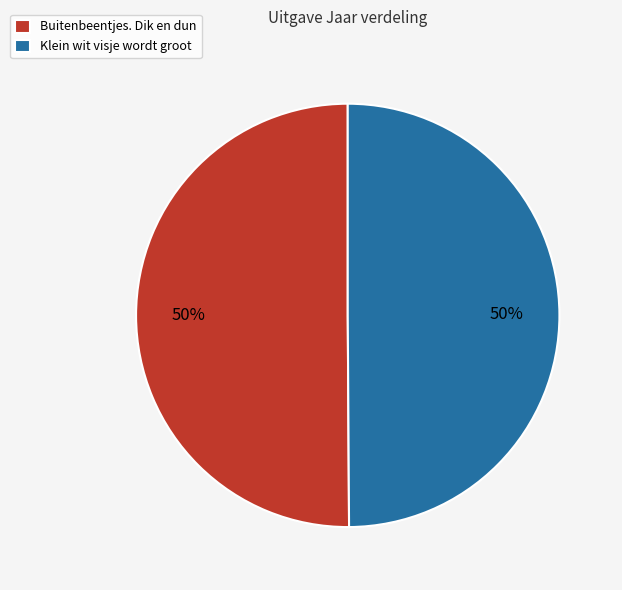

What is the ratio of the value at Klein wit visje wordt groot to the value at Buitenbeentjes. Dik en dun?

1.0